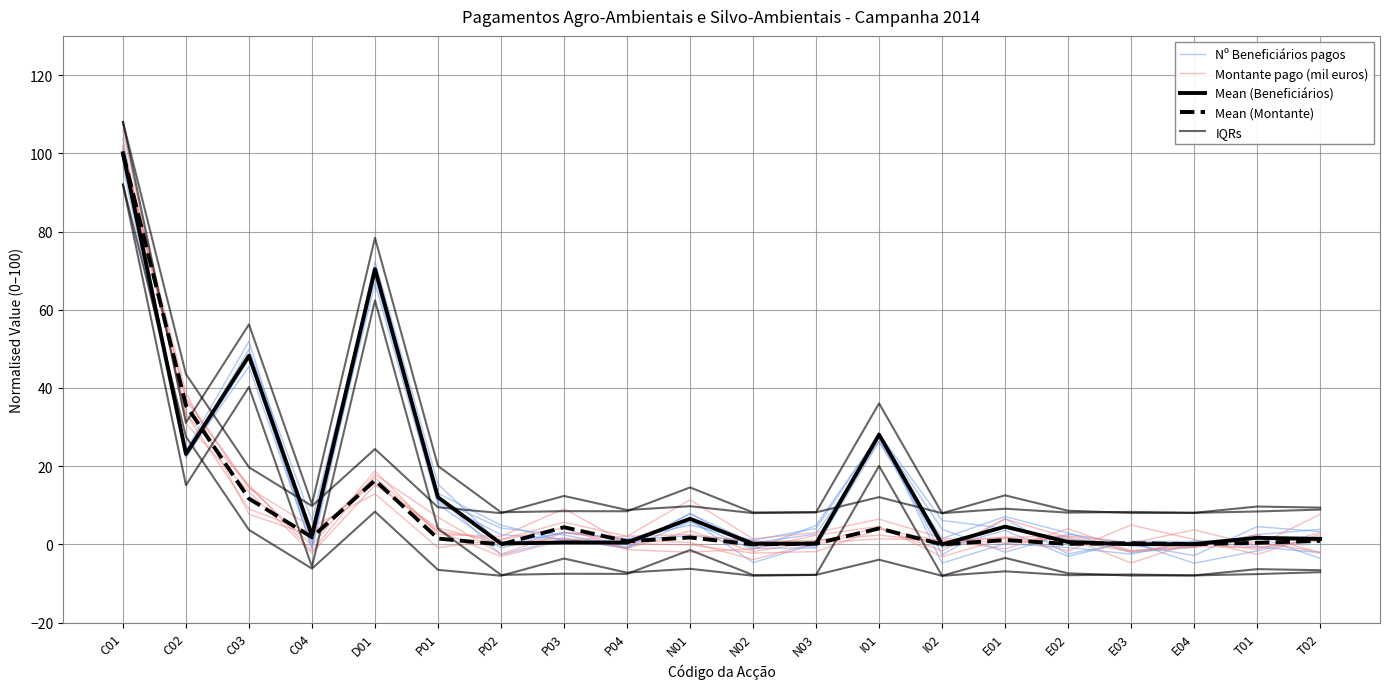

At which label does Mean (Montante) first exceed 1?

C01